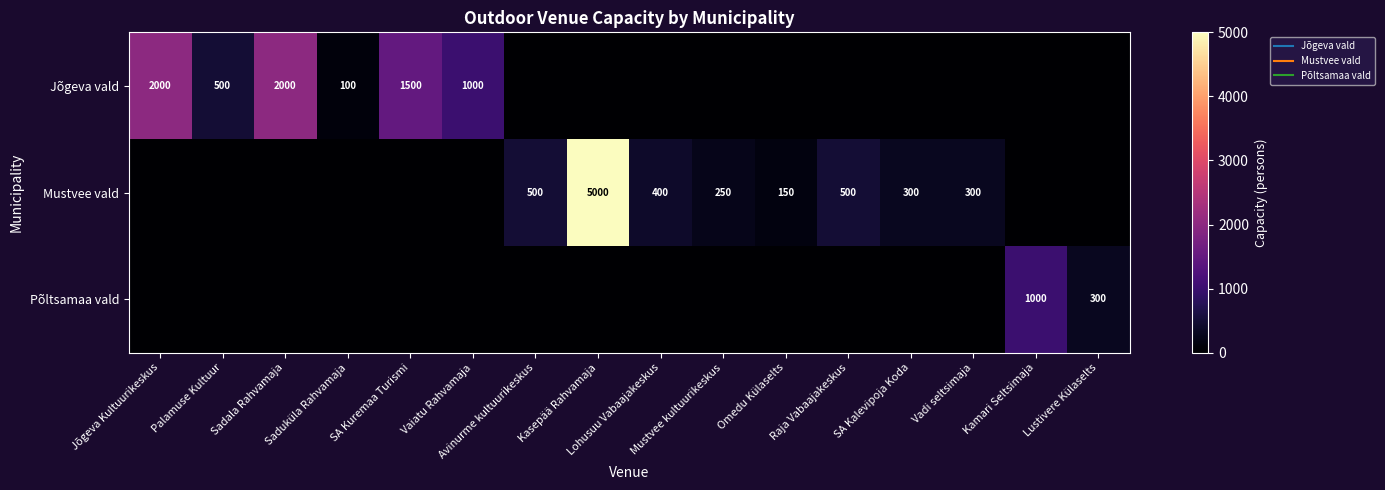

Which category has the highest value in the Mustvee vald series?

Kasepää Rahvamaja